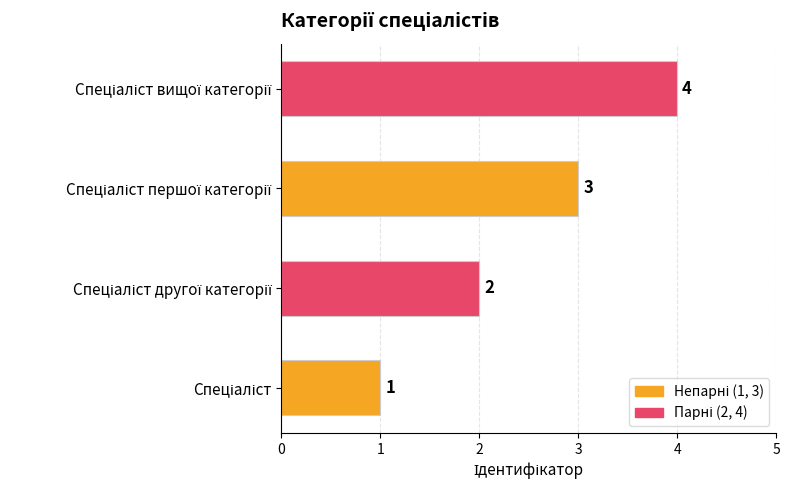

What is the maximum value shown in the chart?

4